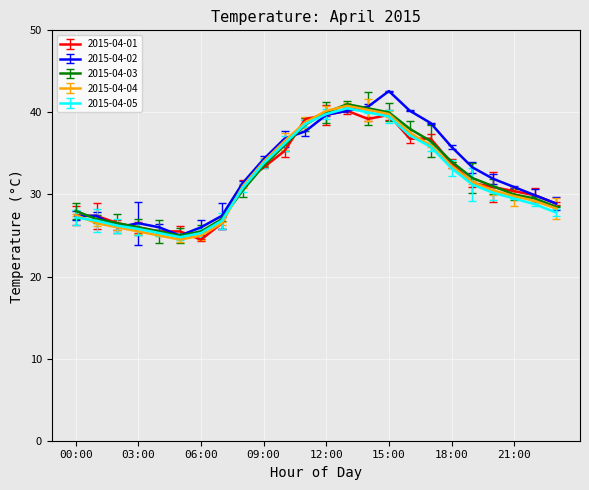

List the series in order of their peak value, lowest first.

2015-04-01, 2015-04-05, 2015-04-04, 2015-04-03, 2015-04-02